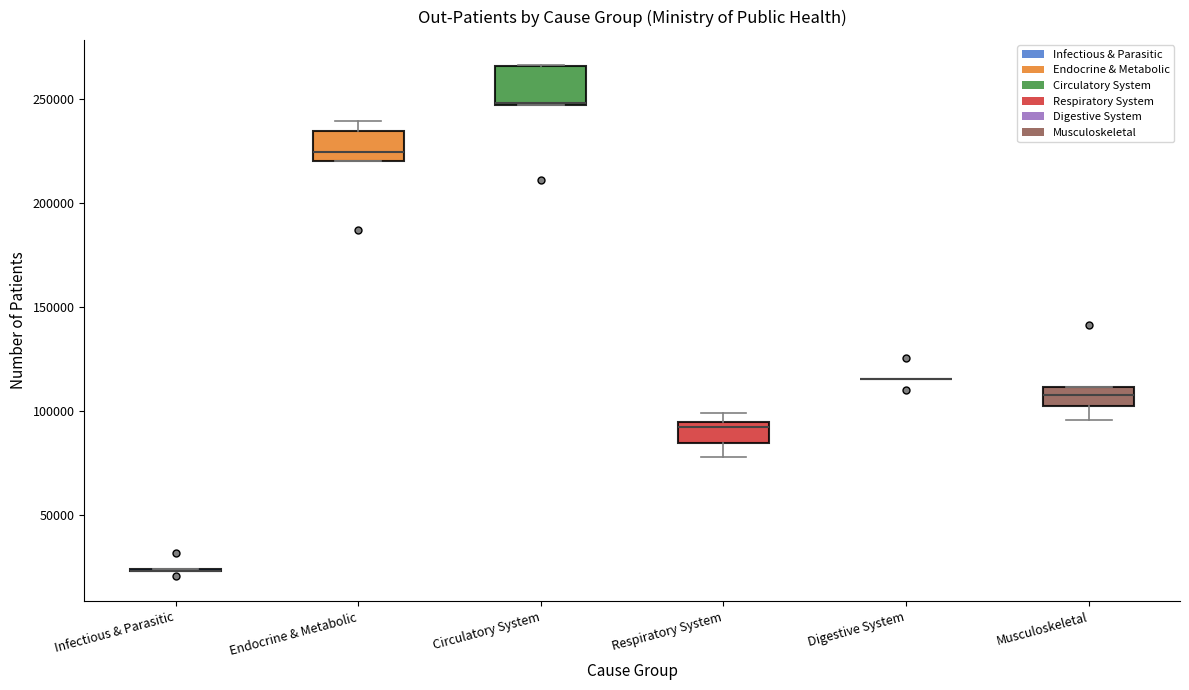

Where is the upper edge of the box for Respiratory System on the y-axis? The values are not printed on the chart, so give them approximately, as read against the axis.

95000